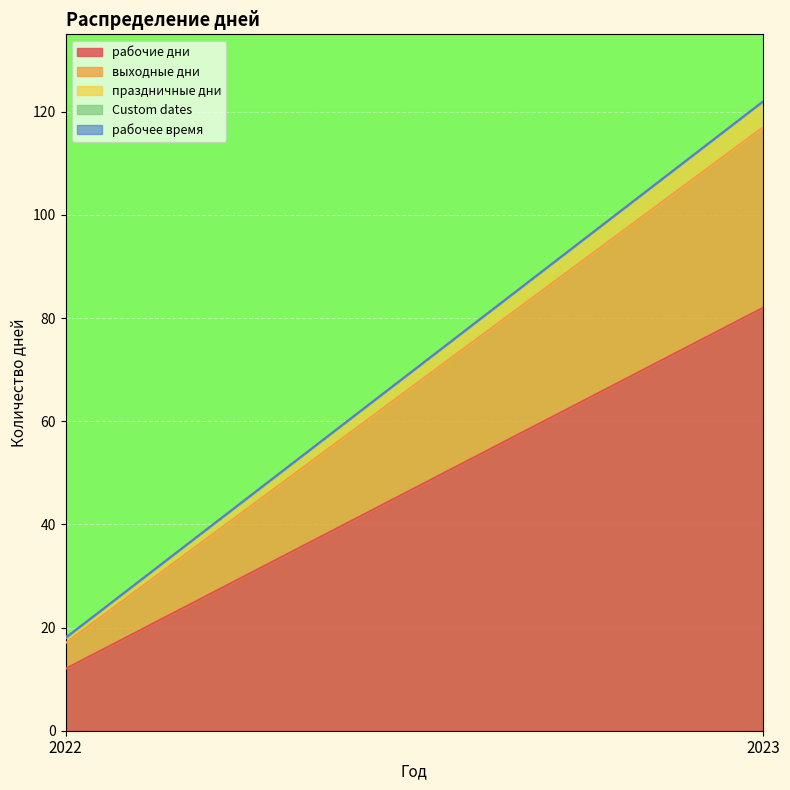

What is the sum of all рабочие дни values?

94